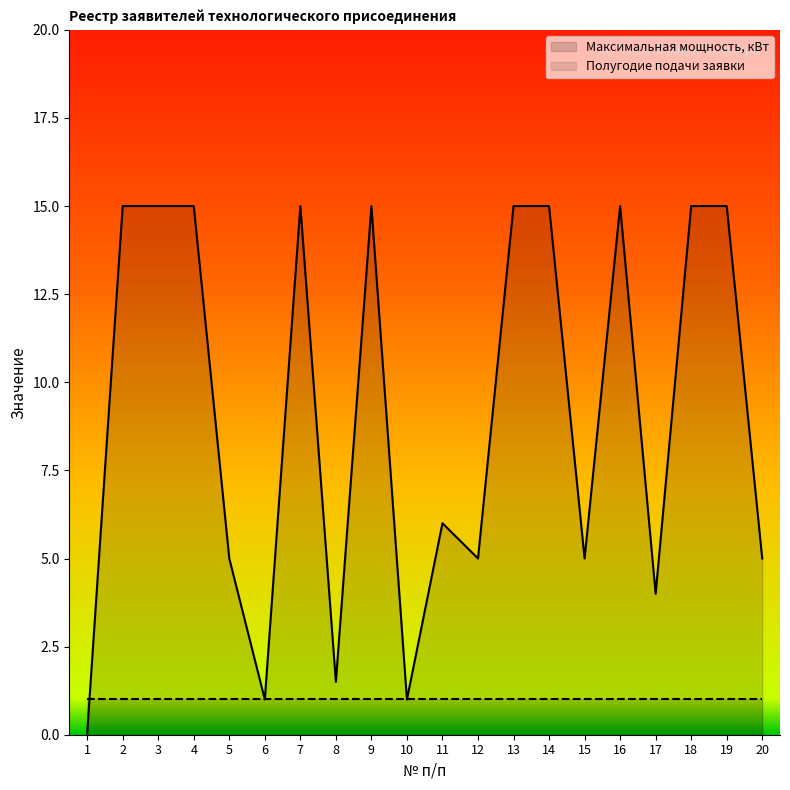

The value at 15 is 7.5. True or false?

False